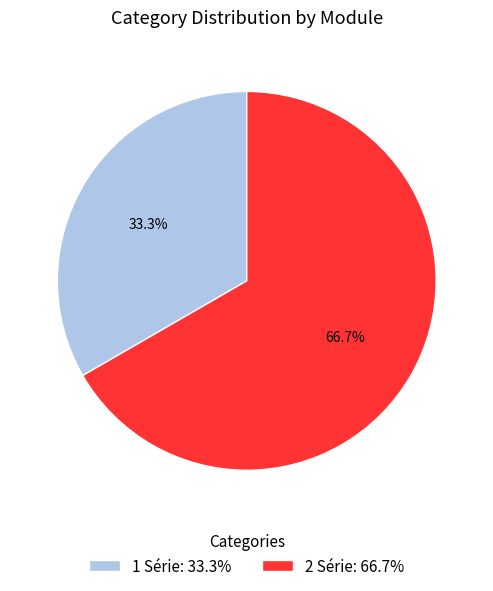

How many segments does this pie chart have?

2